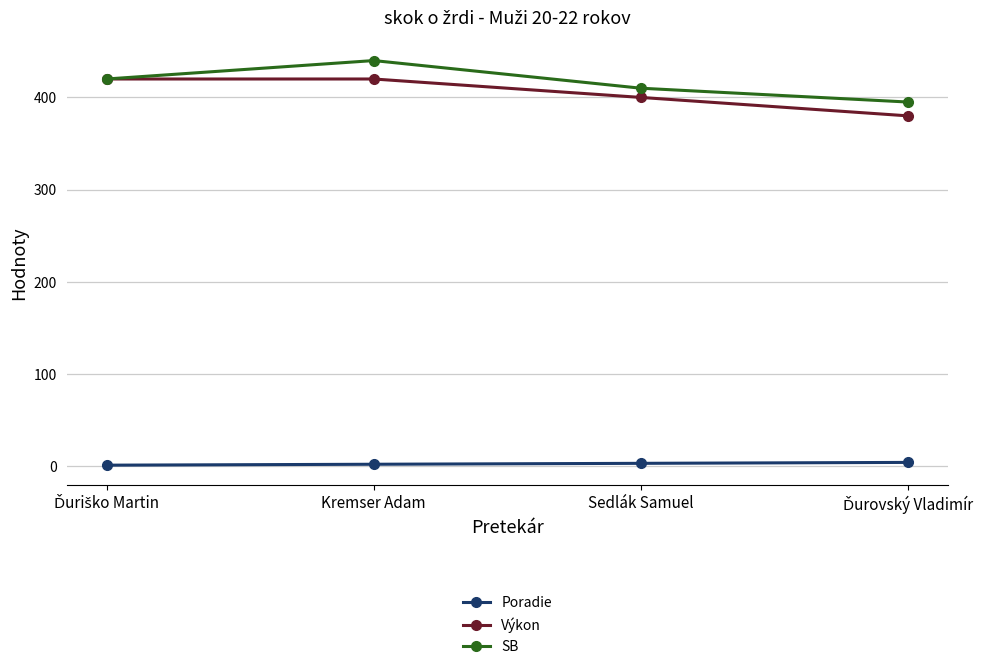

The value of Výkon at Sedlák Samuel is 400. True or false?

True